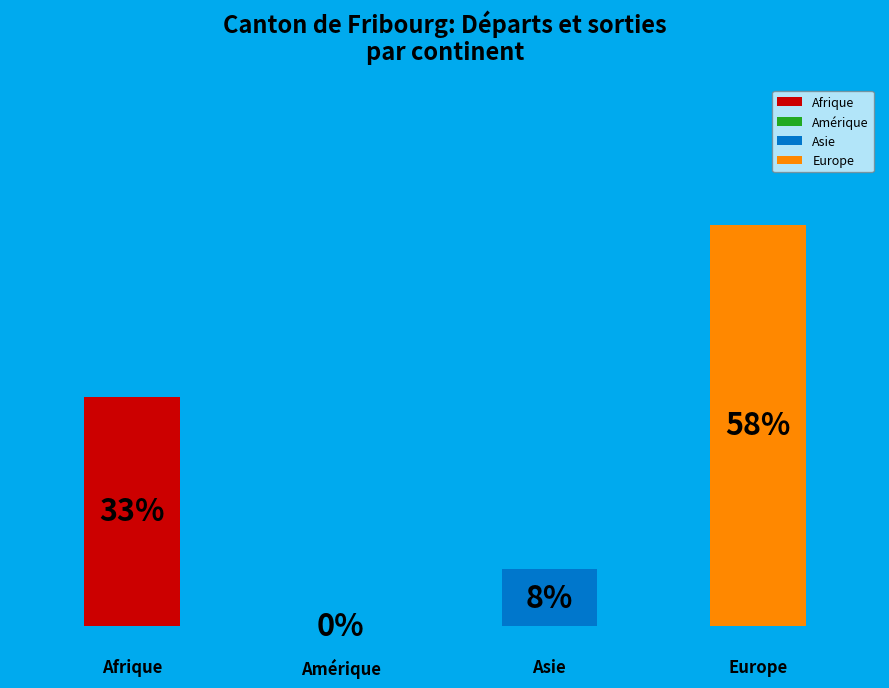

Which category has the smallest portion of the pie?

Amérique